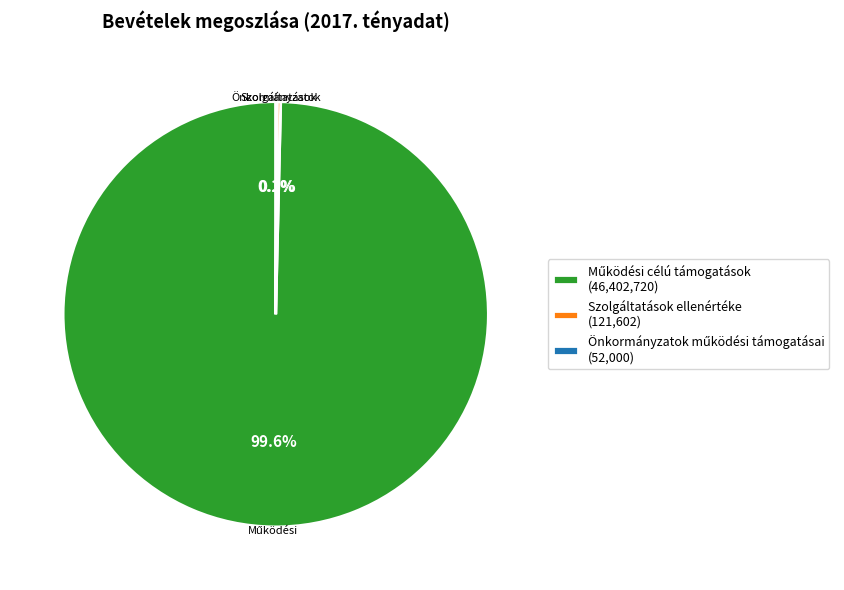

Does any single category account for the majority?

Yes